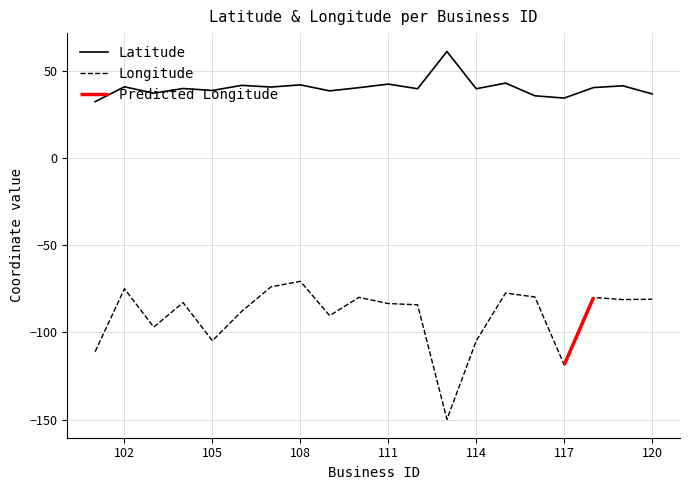

How many data points in Longitude are less than -82?

11